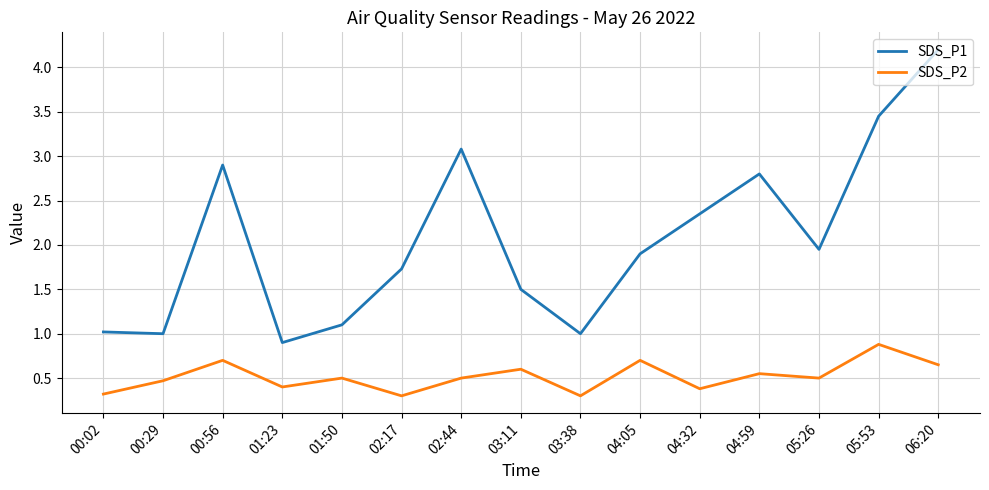

Which series changed the most between 00:56 and 04:05?

SDS_P1